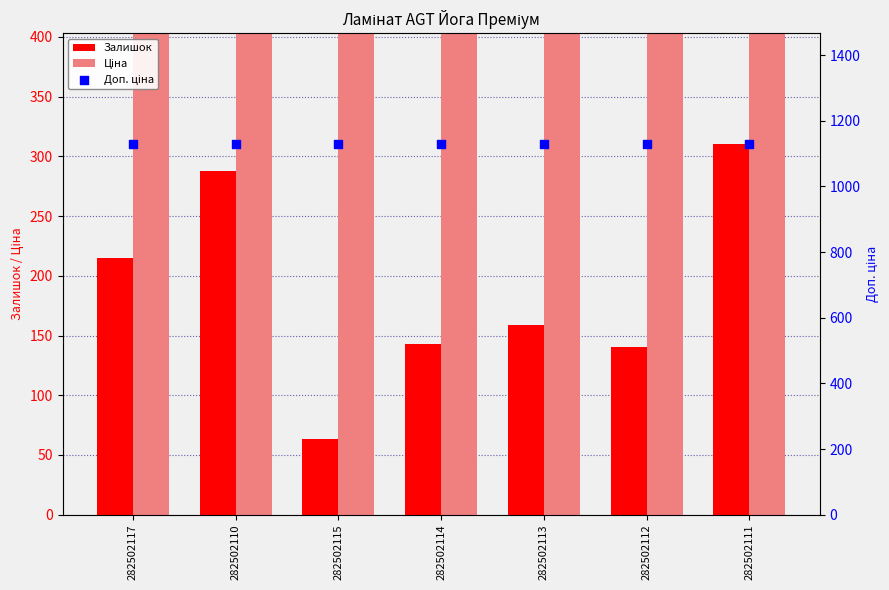

Which series reaches the minimum Y coordinate?

Залишок